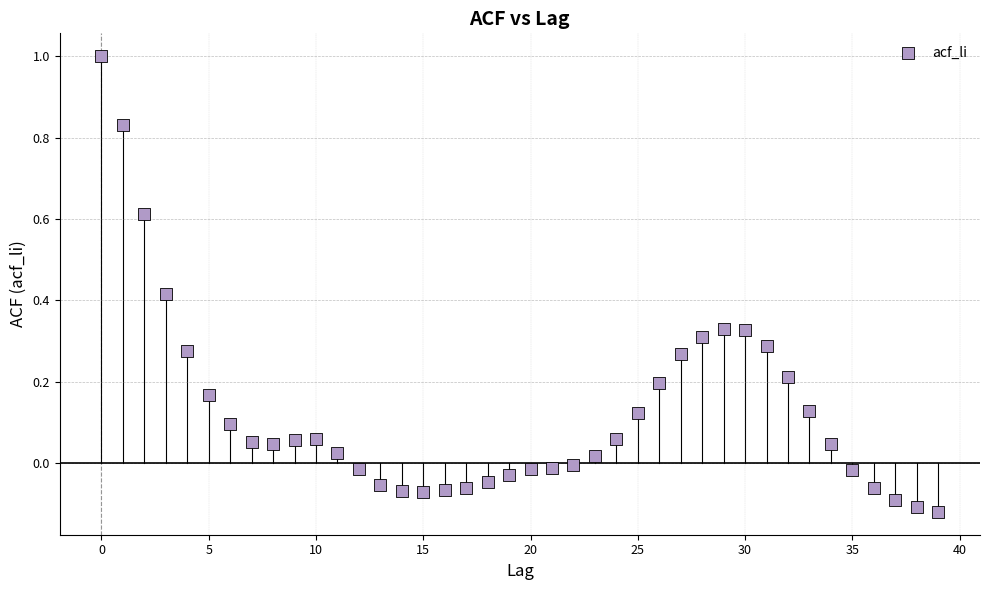

What is the range of Y values (max minus min)?

1.1